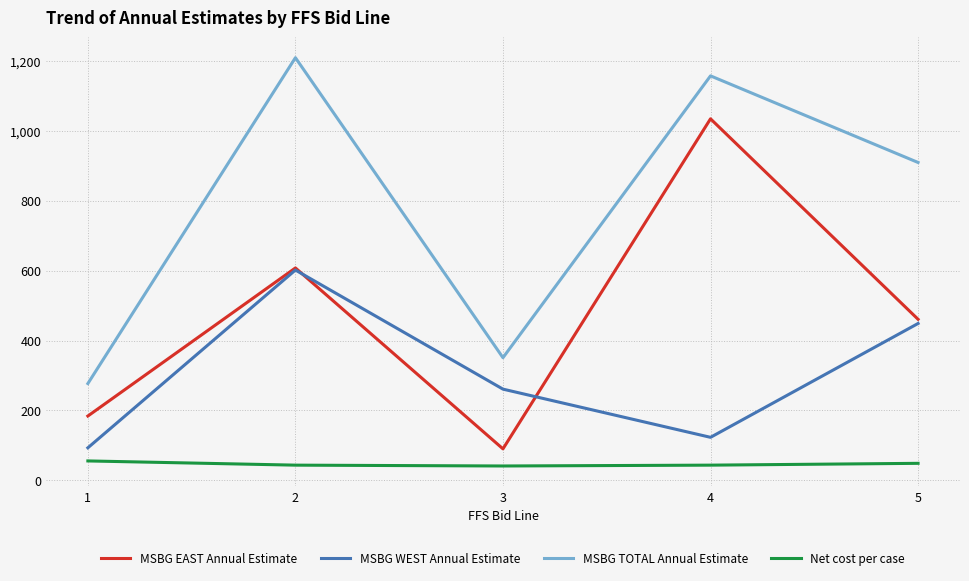

True or false: Net cost per case and MSBG EAST Annual Estimate cross at least once.

False